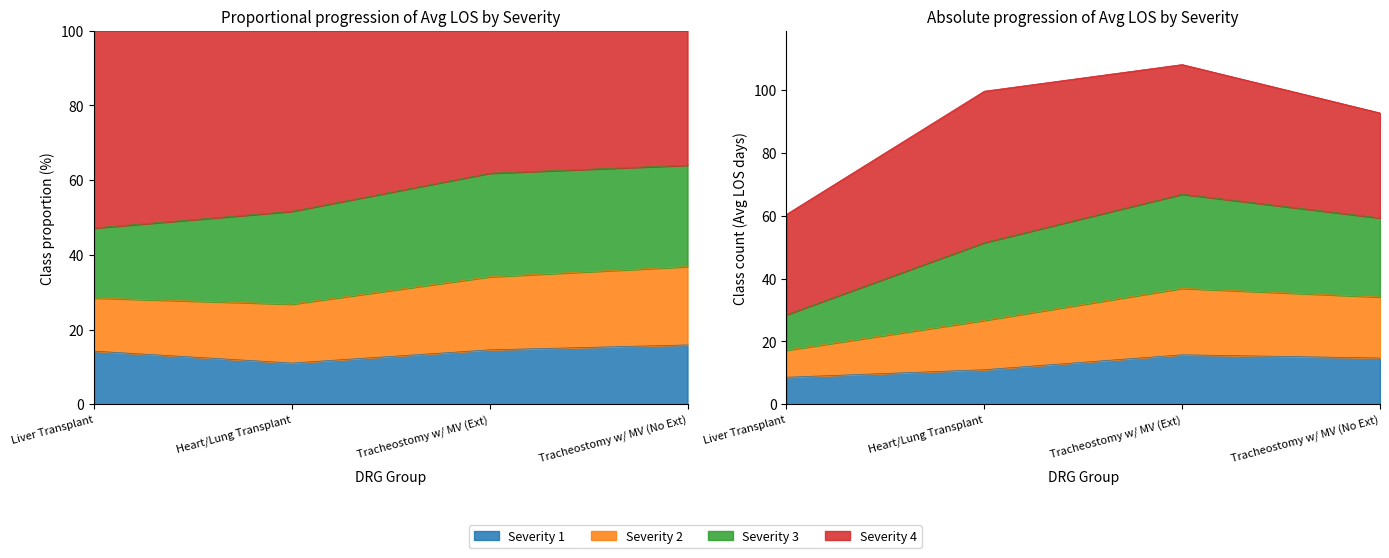

True or false: Severity-3 Avg LOS and Severity-2 Avg LOS cross at least once.

False